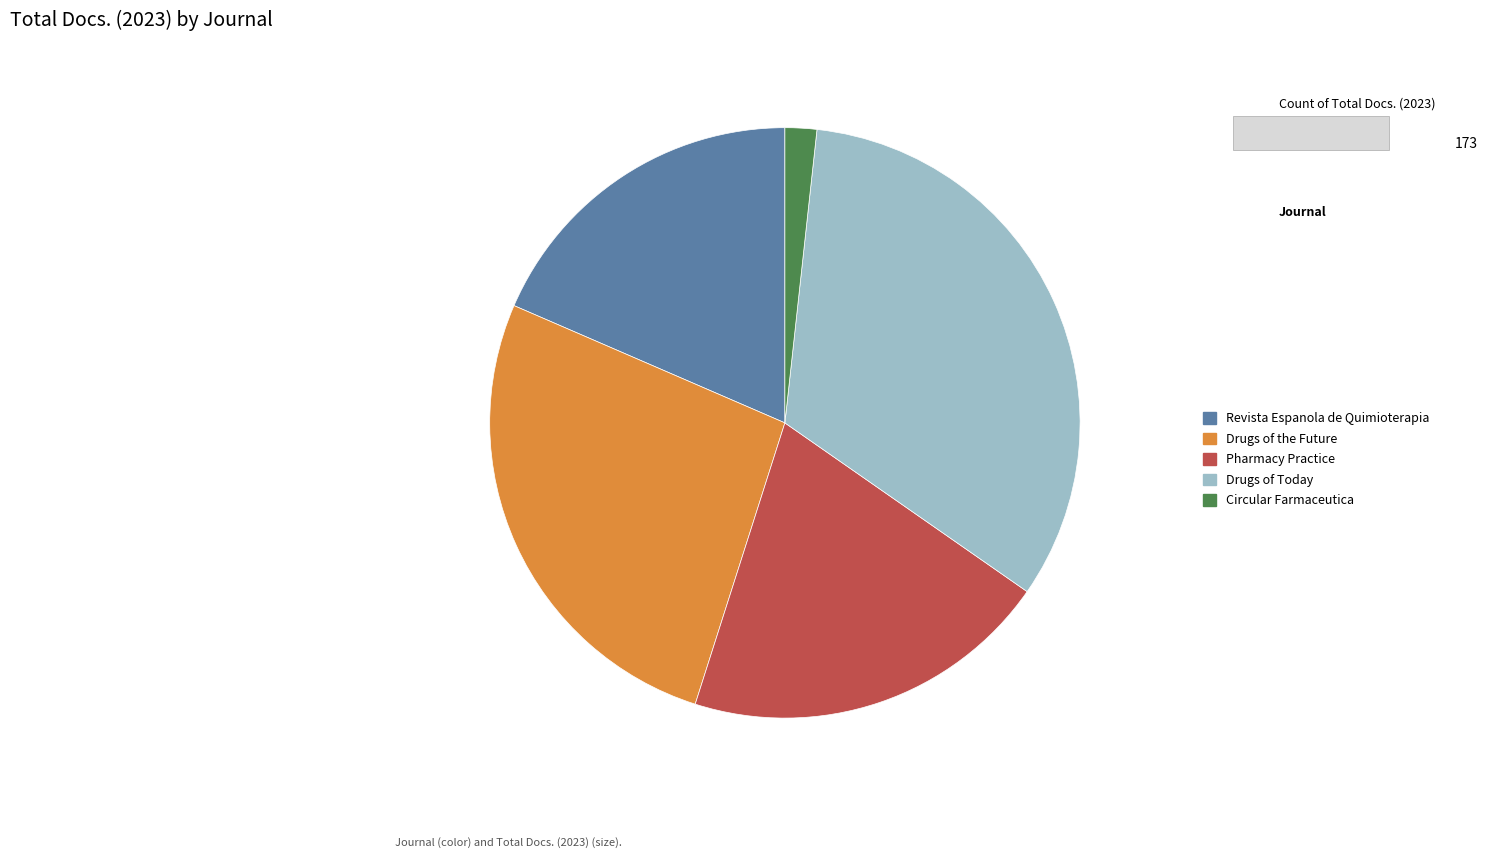

Combined, do Circular Farmaceutica and Drugs of Today account for over 50%?

No